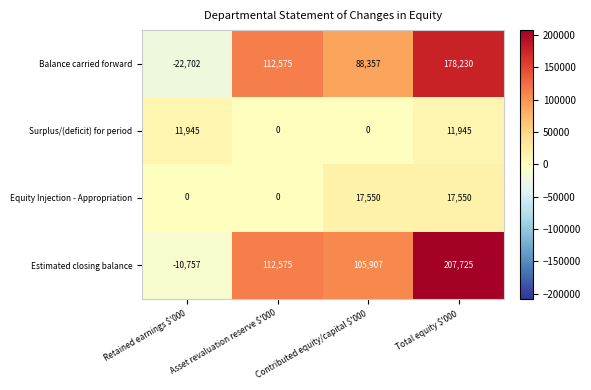

How many data points in Estimated closing balance are less than 112575?

2